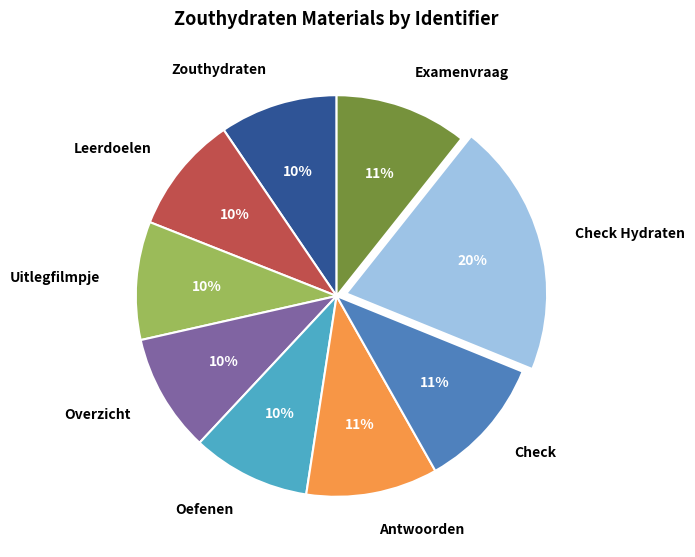

How many segments does this pie chart have?

9